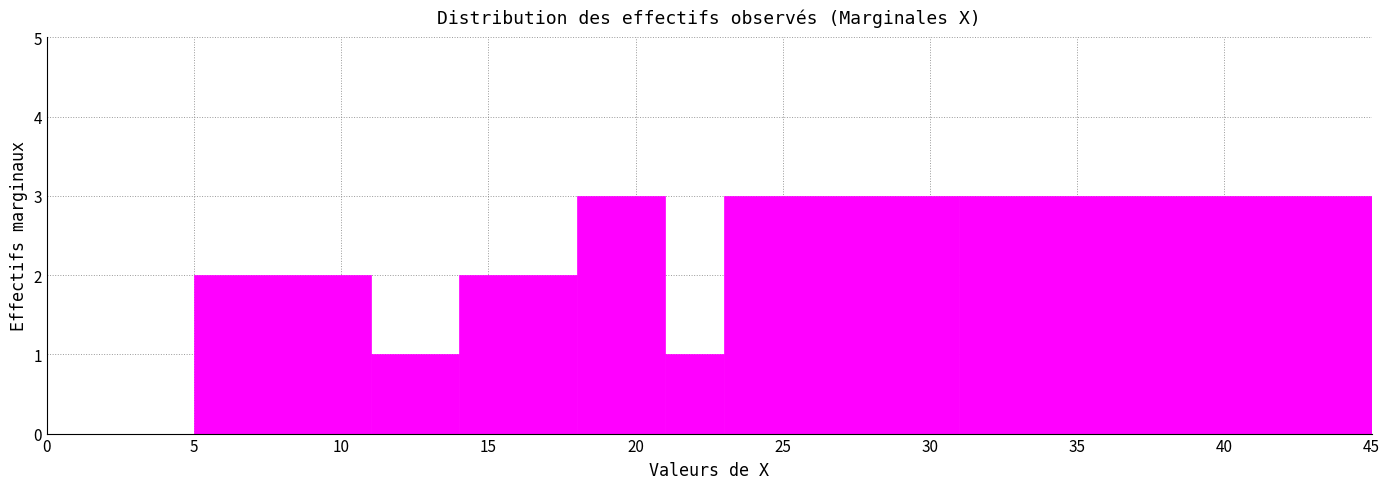

How tall is the bar that spans 21 to 23 on the x-axis? The values are not printed on the chart, so give them approximately, as read against the axis.

1